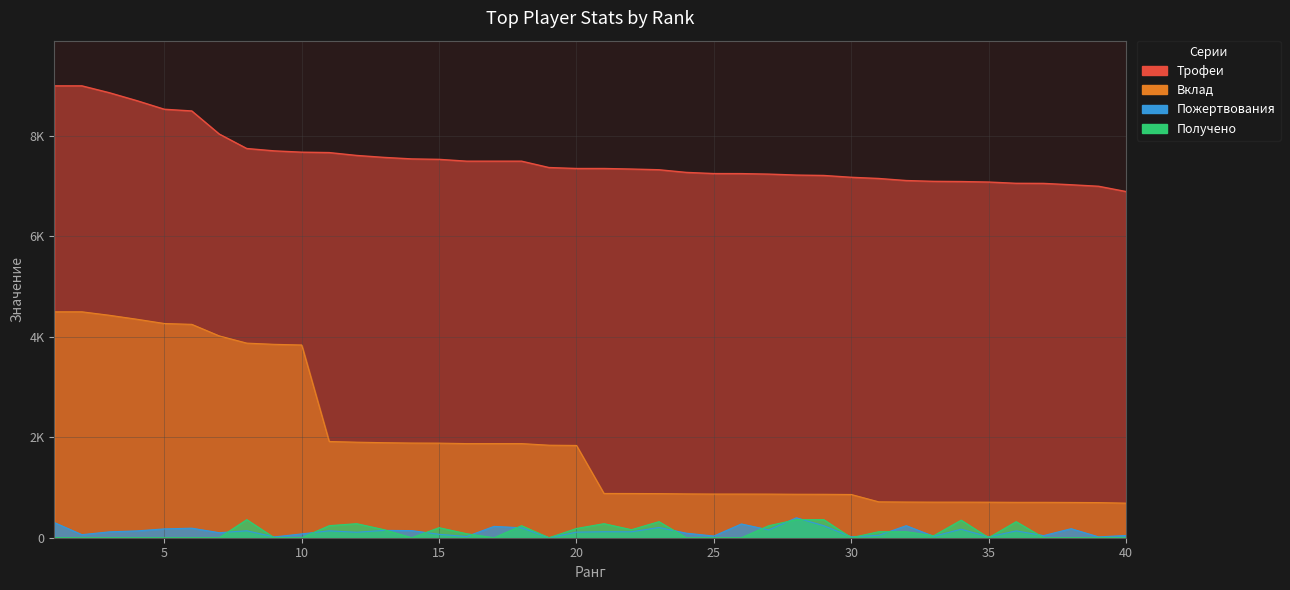

Reading right to left, what are all the values shown in this chart?

Пожертвования: 40=44	39=17	38=180	37=42	36=136	35=16	34=170	33=28	32=240	31=48	30=18	29=239	28=397	27=156	26=274	25=34	24=90	23=204	22=118	21=119	20=111	19=0	18=198	17=226	16=24	15=68	14=142	13=146	12=109	11=137	10=76	9=16	8=138	7=100	6=190	5=176	4=136	3=117	2=61	1=301
Трофеи: 40=6895	39=7000	38=7030	37=7057	36=7059	35=7084	34=7094	33=7098	32=7114	31=7155	30=7179	29=7215	28=7223	27=7242	26=7252	25=7253	24=7276	23=7329	22=7343	21=7354	20=7354	19=7373	18=7500	17=7500	16=7500	15=7536	14=7545	13=7575	12=7614	11=7671	10=7679	9=7705	8=7752	7=8040	6=8500	5=8534	4=8705	3=8863	2=9000	1=9000
Вклад: 40=689	39=700	38=703	37=705	36=705	35=708	34=709	33=709	32=711	31=715	30=861	29=865	28=866	27=869	26=870	25=870	24=873	23=879	22=881	21=882	20=1838	19=1843	18=1875	17=1875	16=1875	15=1884	14=1886	13=1893	12=1903	11=1917	10=3839	9=3852	8=3876	7=4020	6=4250	5=4267	4=4352	3=4431	2=4500	1=4500
Получено: 40=0	39=0	38=0	37=0	36=320	35=0	34=350	33=40	32=120	31=120	30=0	29=360	28=360	27=240	26=0	25=0	24=0	23=320	22=160	21=280	20=184	19=0	18=240	17=0	16=80	15=200	14=0	13=160	12=280	11=240	10=0	9=0	8=360	7=0	6=0	5=0	4=0	3=0	2=0	1=0